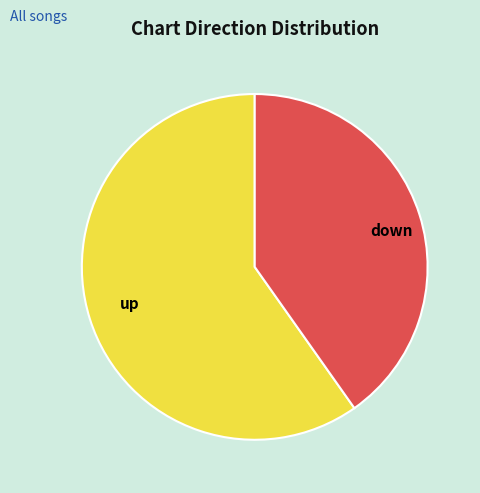

What is the smallest slice in the pie chart?

down